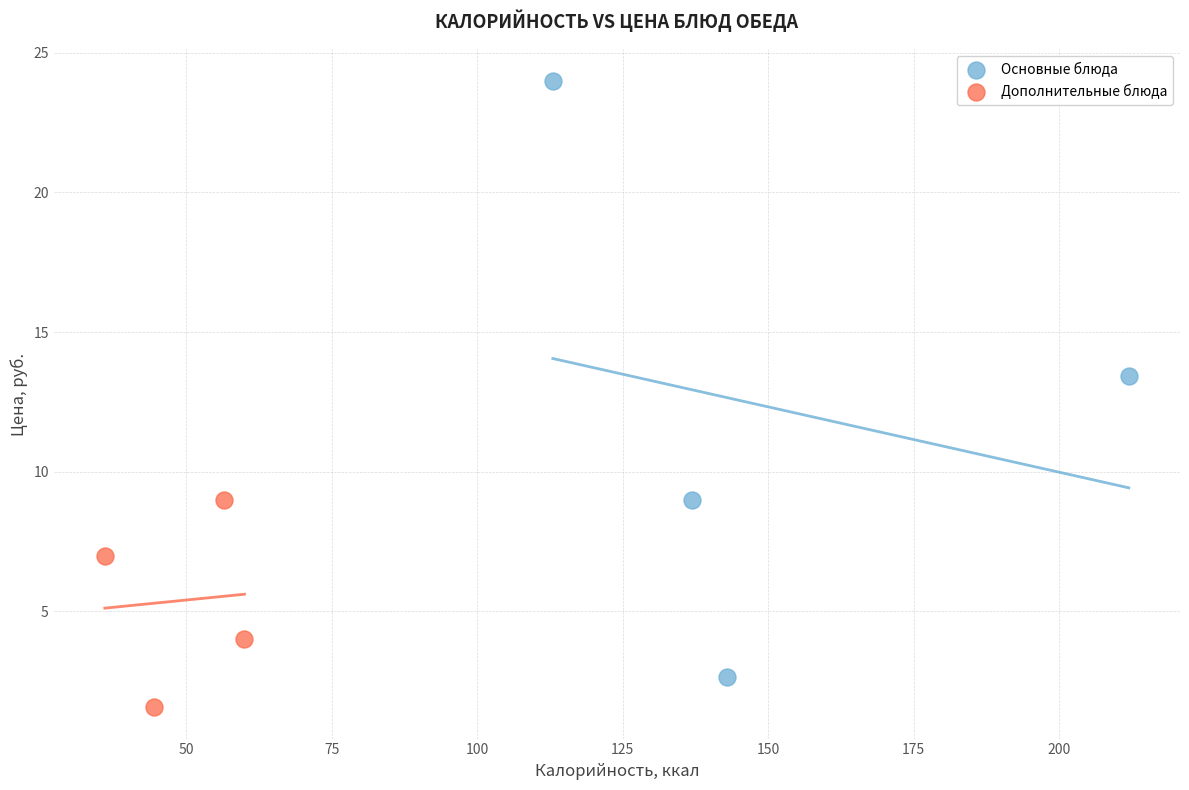

Which series reaches the minimum Y coordinate?

Дополнительные блюда